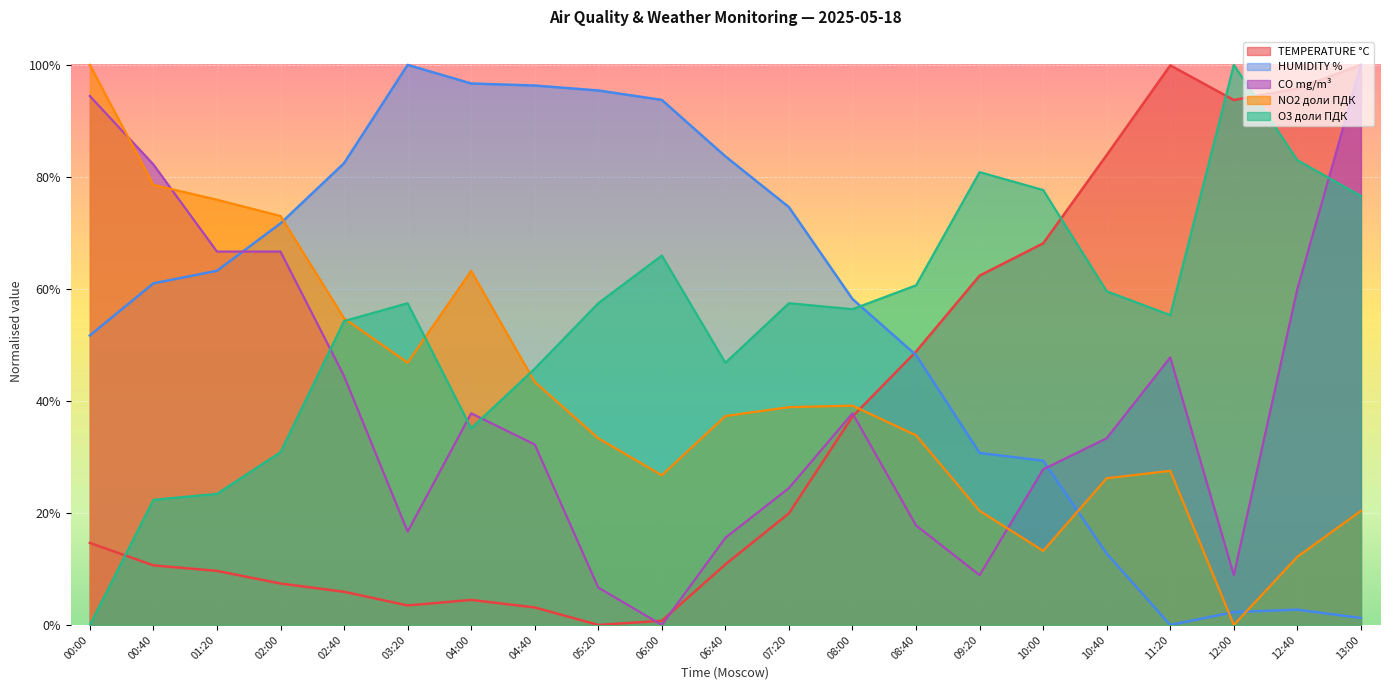

At which category is the sum across all series the highest?

13:00